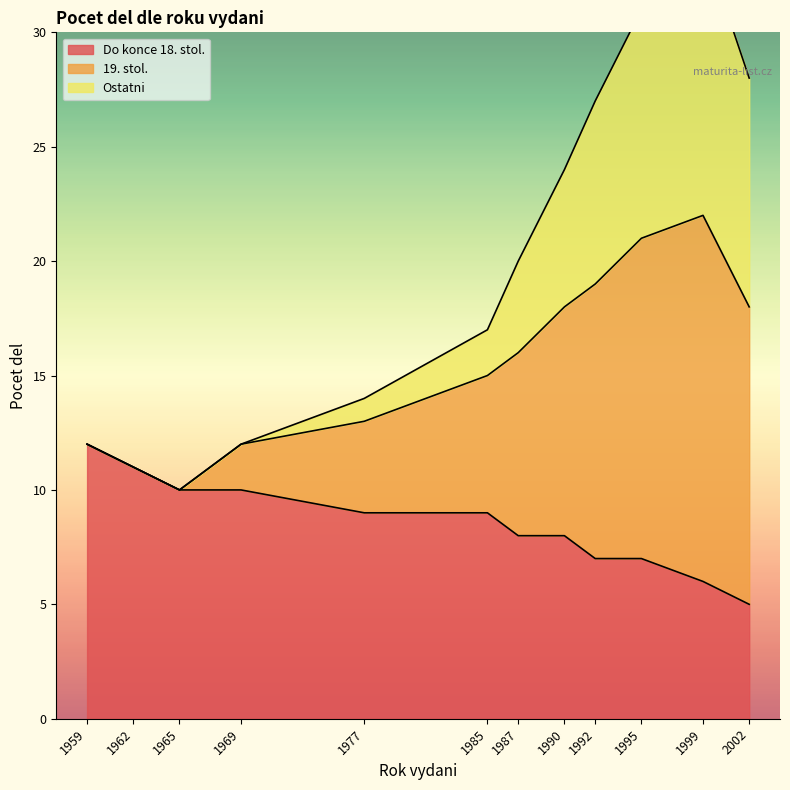

True or false: Do konce 18. stol. and 19. stol. cross at least once.

False